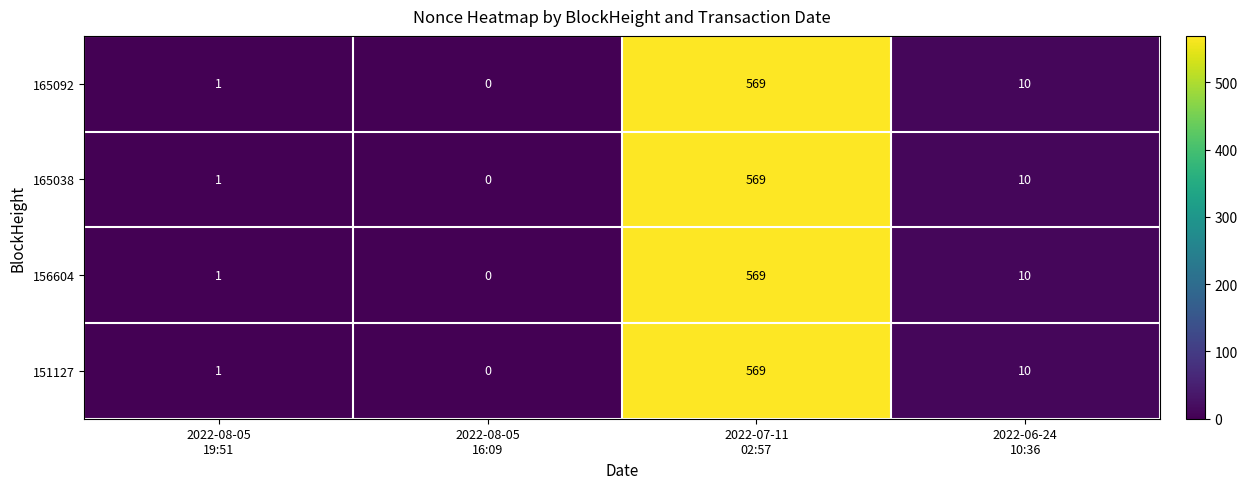

What is the difference between the second highest and minimum values in the 156604 series?

10